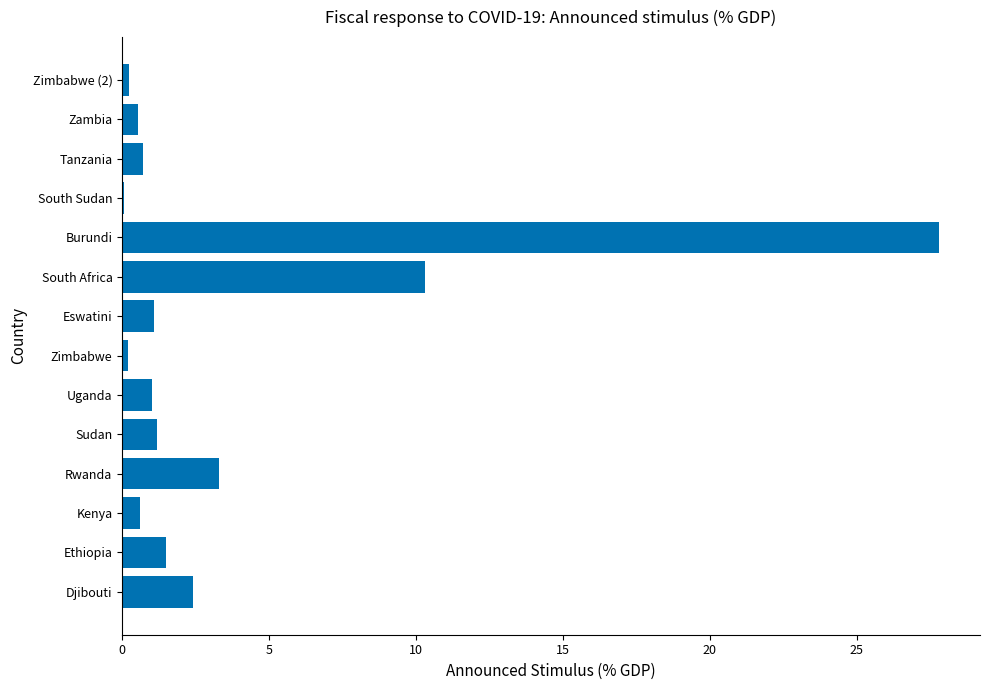

Which label corresponds to the largest value in the chart?

Burundi